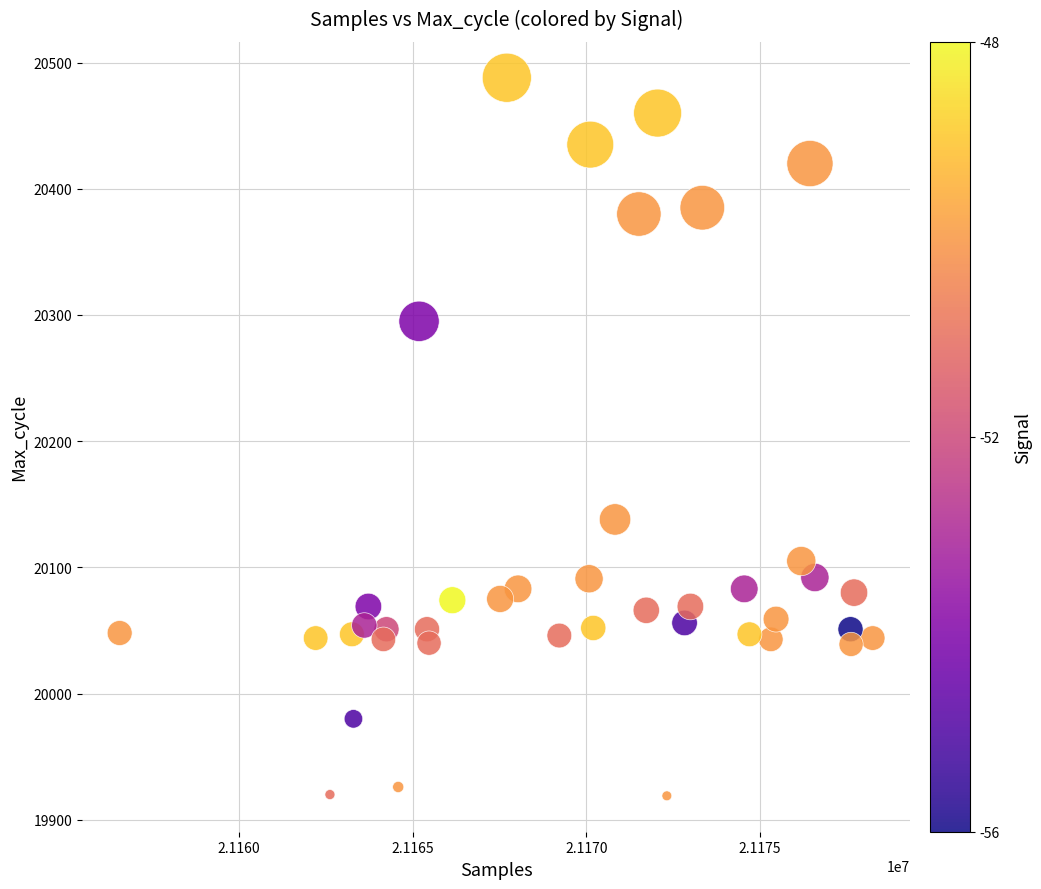

What is the range of X values (max minus min)?

21685